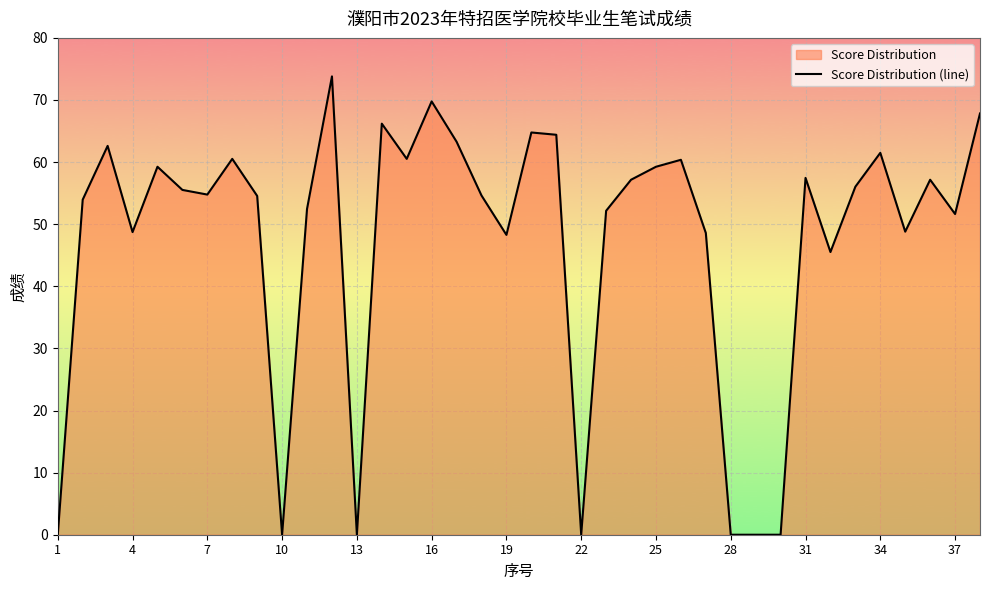

What is the greatest value displayed?

73.8